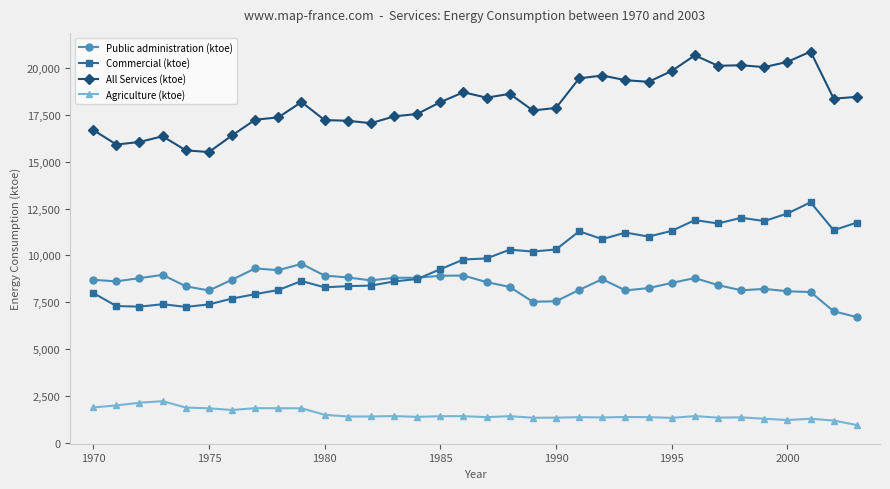

Which series has the largest total across all categories?

All Services (ktoe)